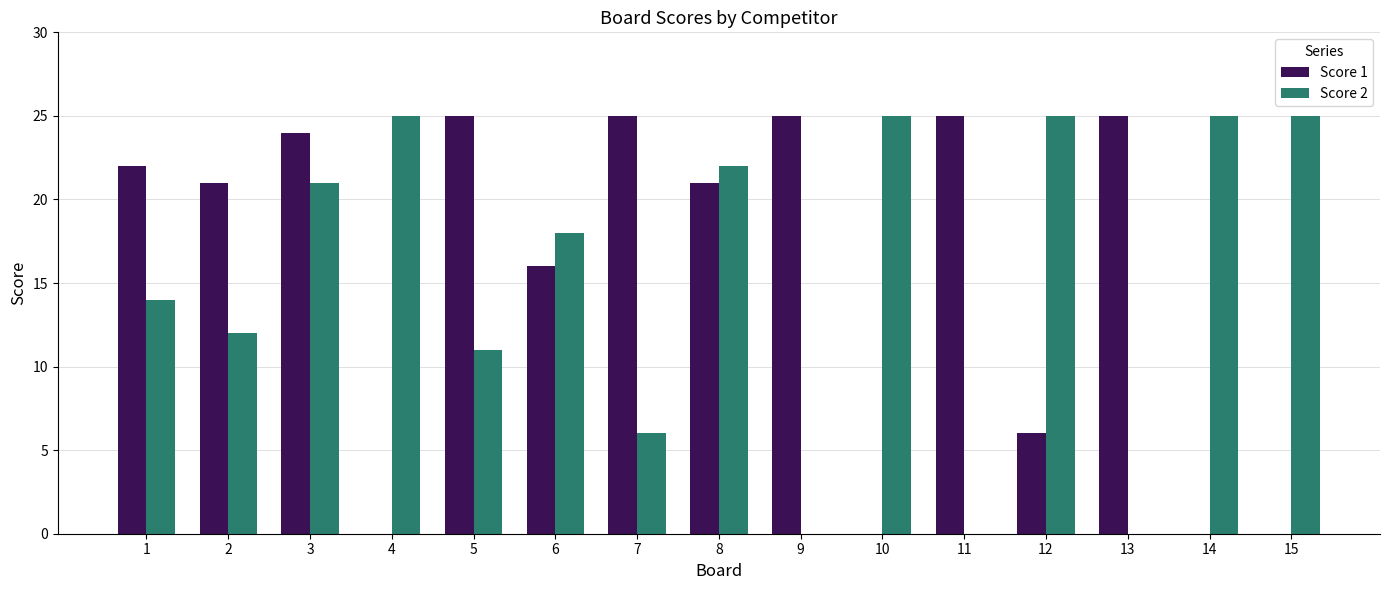

Reading right to left, transcribe all the data shown in this chart.

Score 1: 0	0	25	6	25	0	25	21	25	16	25	0	24	21	22
Score 2: 25	25	0	25	0	25	0	22	6	18	11	25	21	12	14